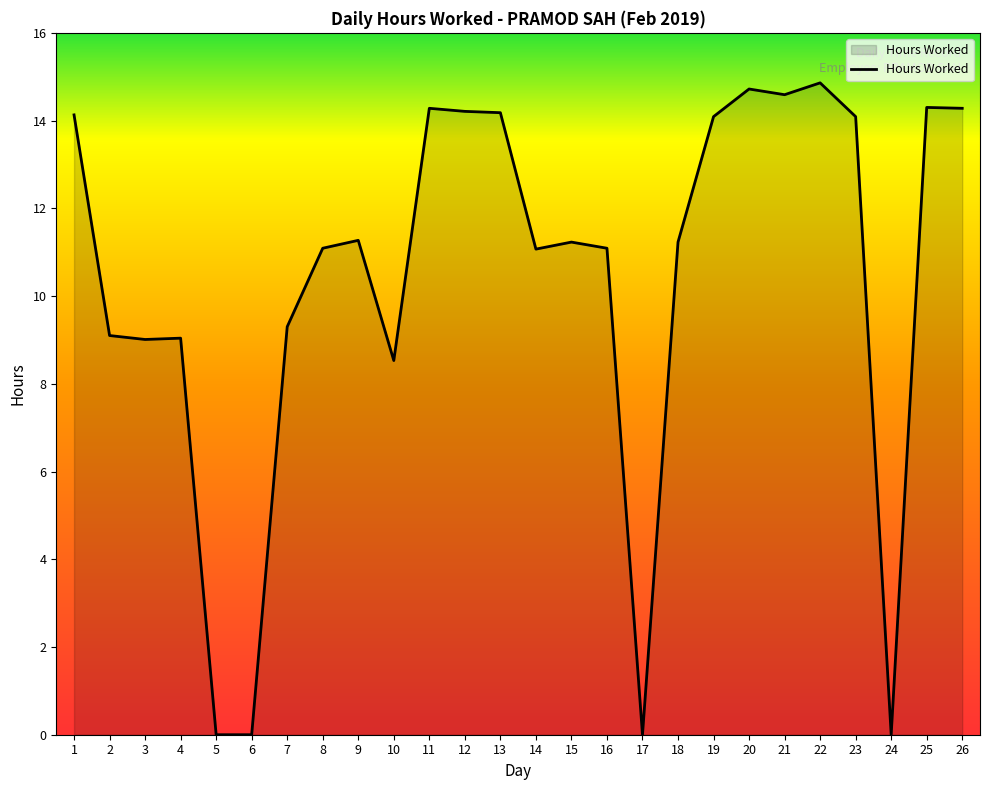

True or false: there are more than 2 points higher than both neighbors.

True